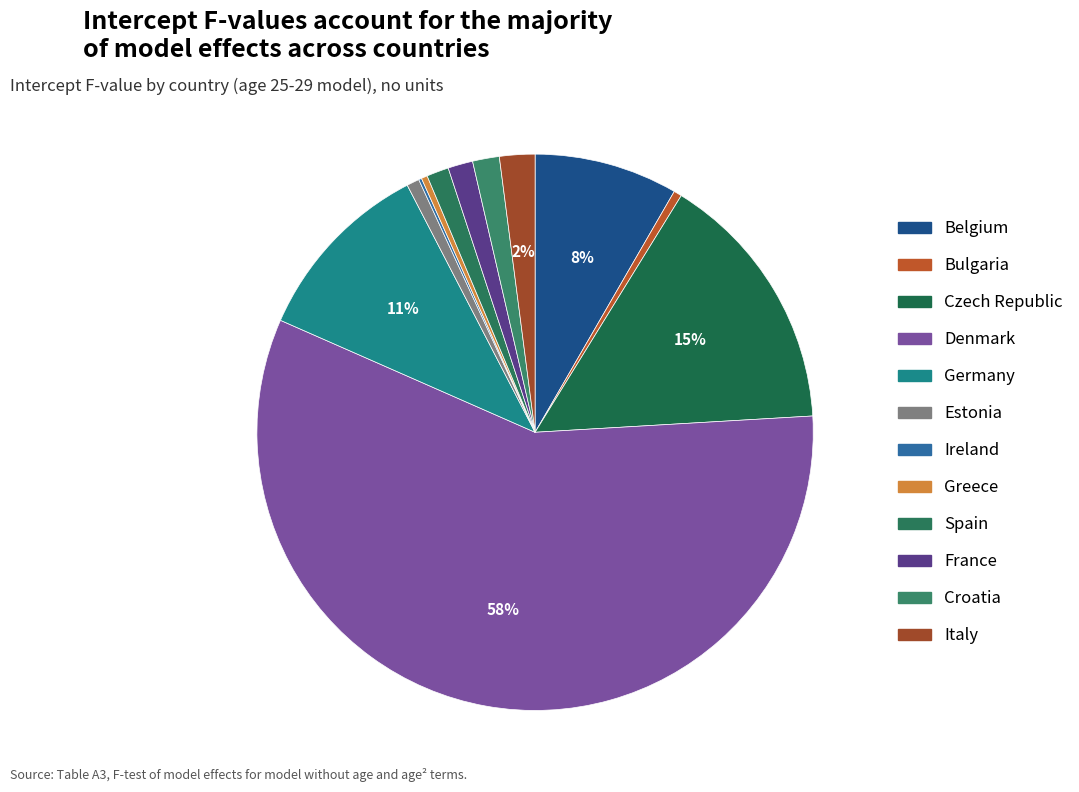

How many slices are in this pie chart?

12